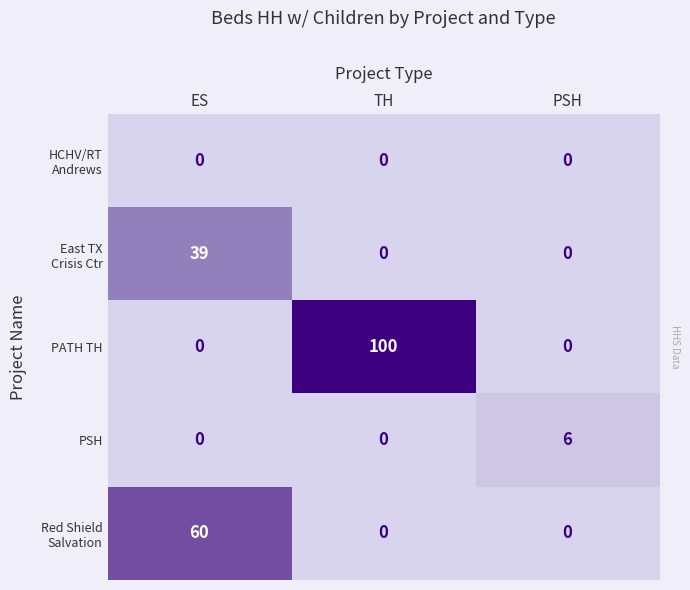

The PSH series shows 4 at PSH. True or false?

False